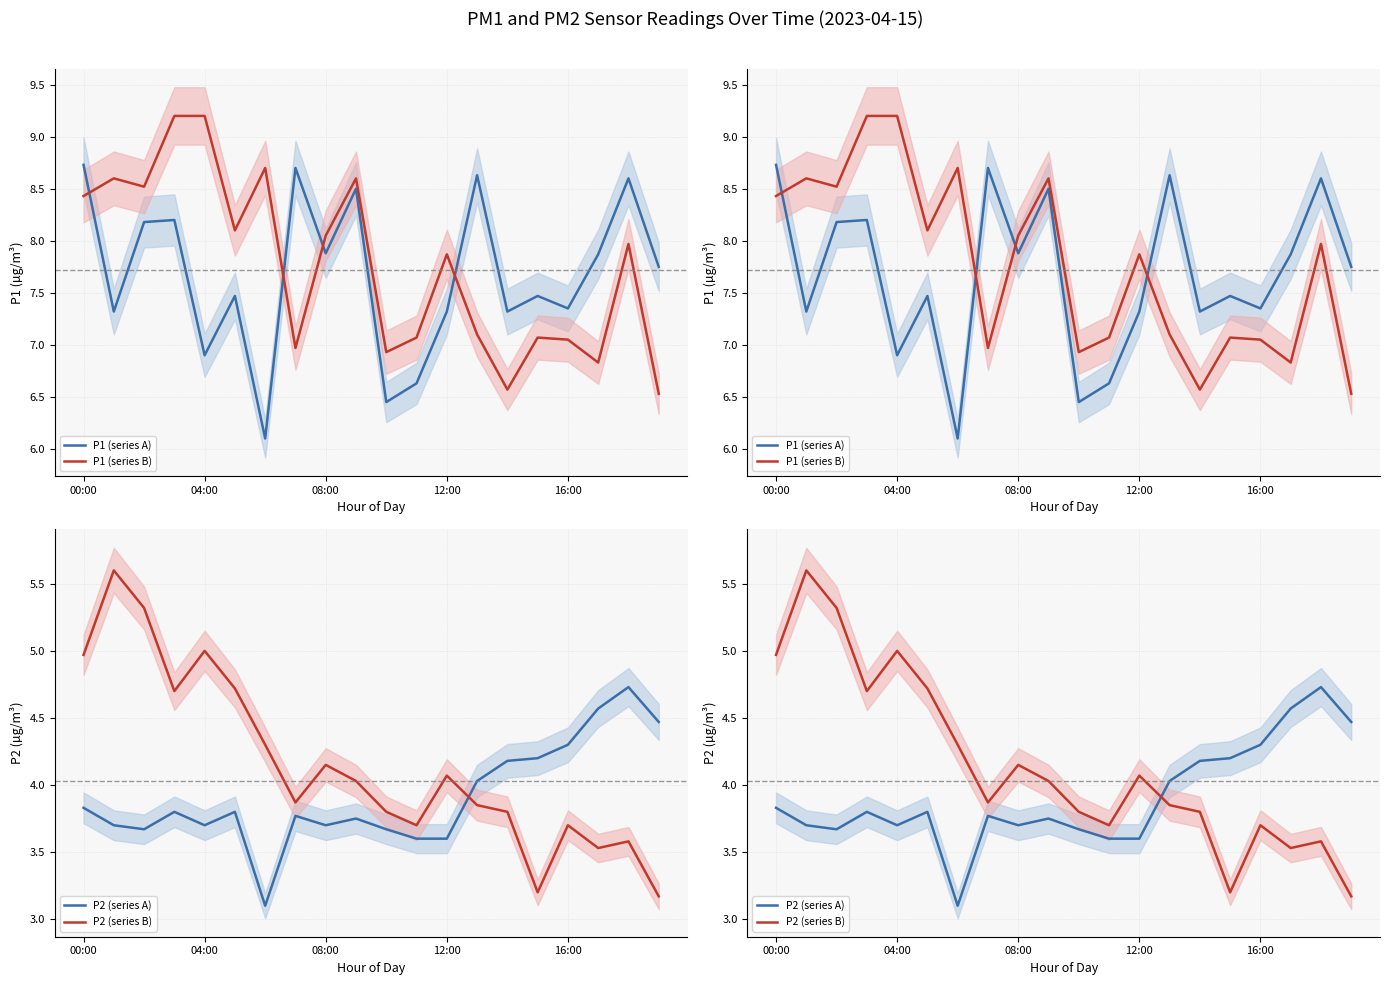

The value of P1 (series B) at 12:00 is 3.6. True or false?

False